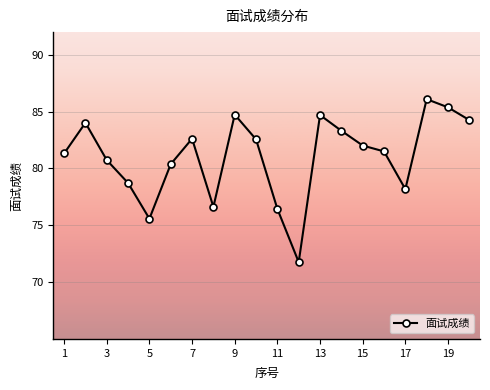

What is the value of the 10th point from the left?

82.6